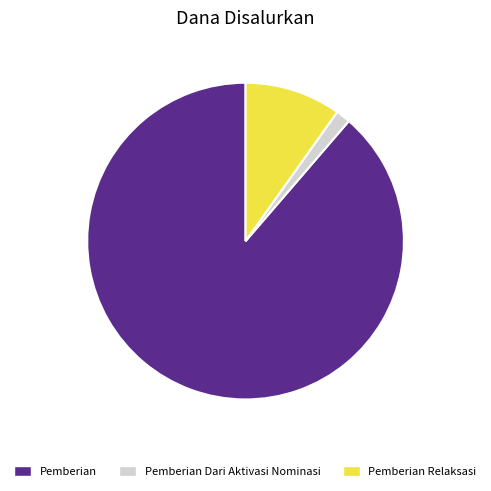

Which slice is the smallest?

Pemberian Dari Aktivasi Nominasi